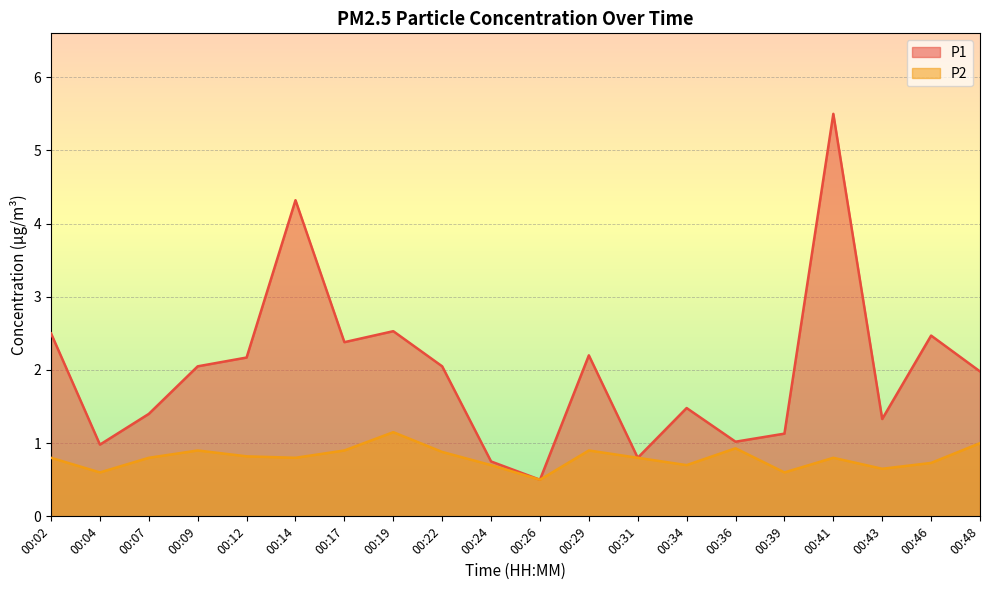

The value of P1 at 00:12 is 2.2. True or false?

True